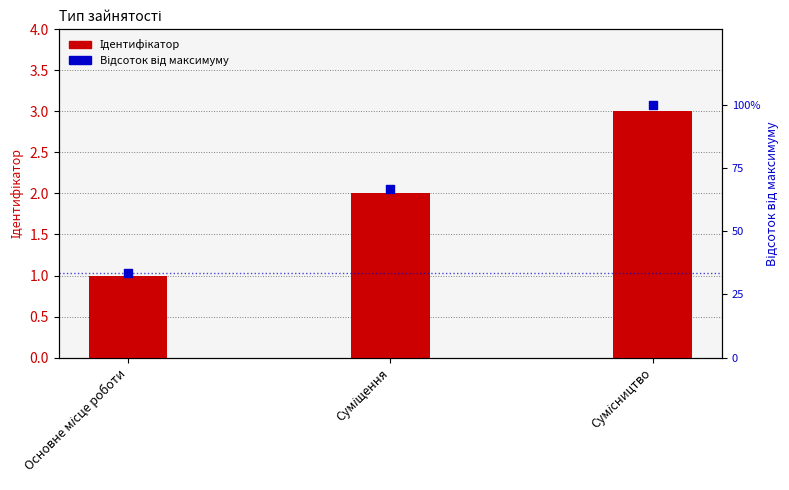

Is the value of Відсоток від максимуму at Суміщення greater than the value of Ідентифікатор at Сумісництво?

Yes